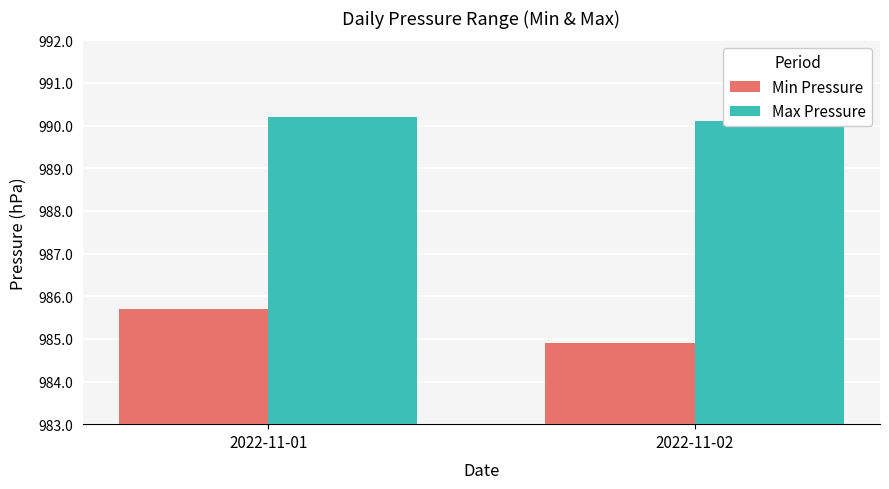

Count the Min Pressure values in the range 984 to 985.

1